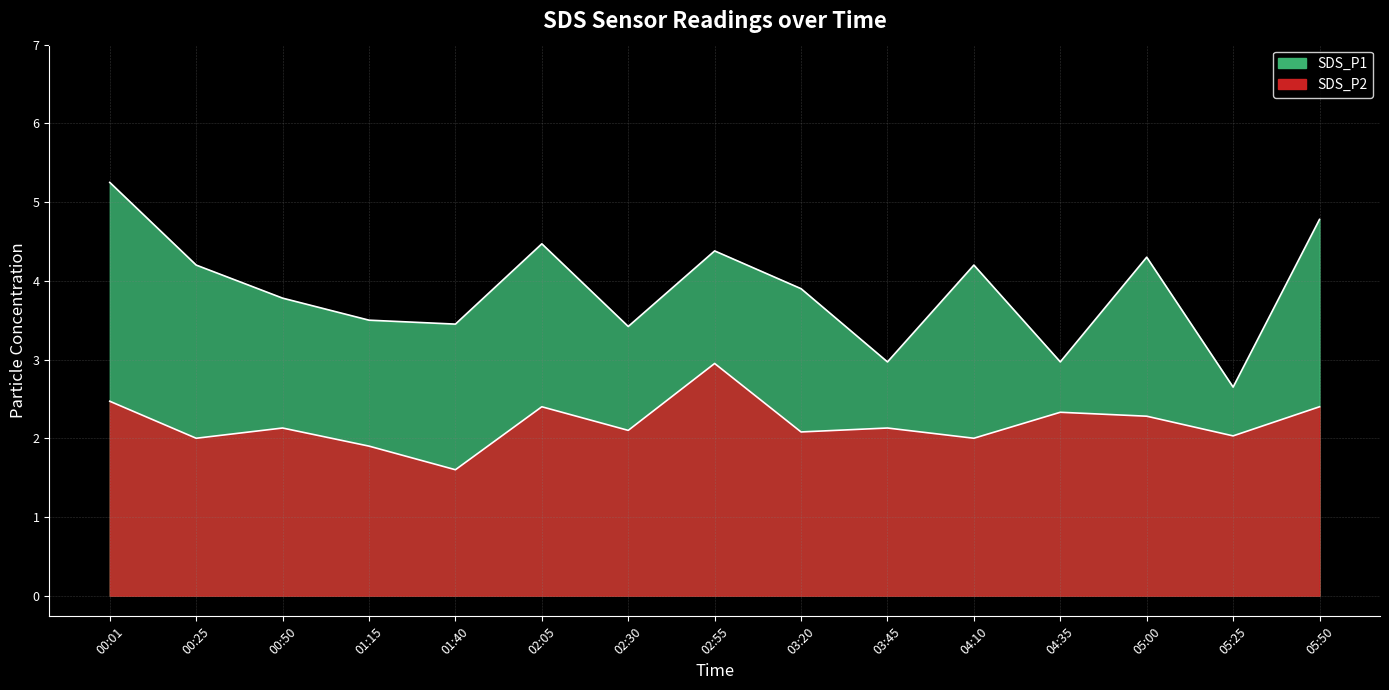

Reading left to right, list all the values displayed in this chart.

SDS_P1: 5.2	4.2	3.8	3.5	3.5	4.5	3.4	4.4	3.9	3.0	4.2	3.0	4.3	2.6	4.8
SDS_P2: 2.5	2.0	2.1	1.9	1.6	2.4	2.1	3.0	2.1	2.1	2.0	2.3	2.3	2.0	2.4